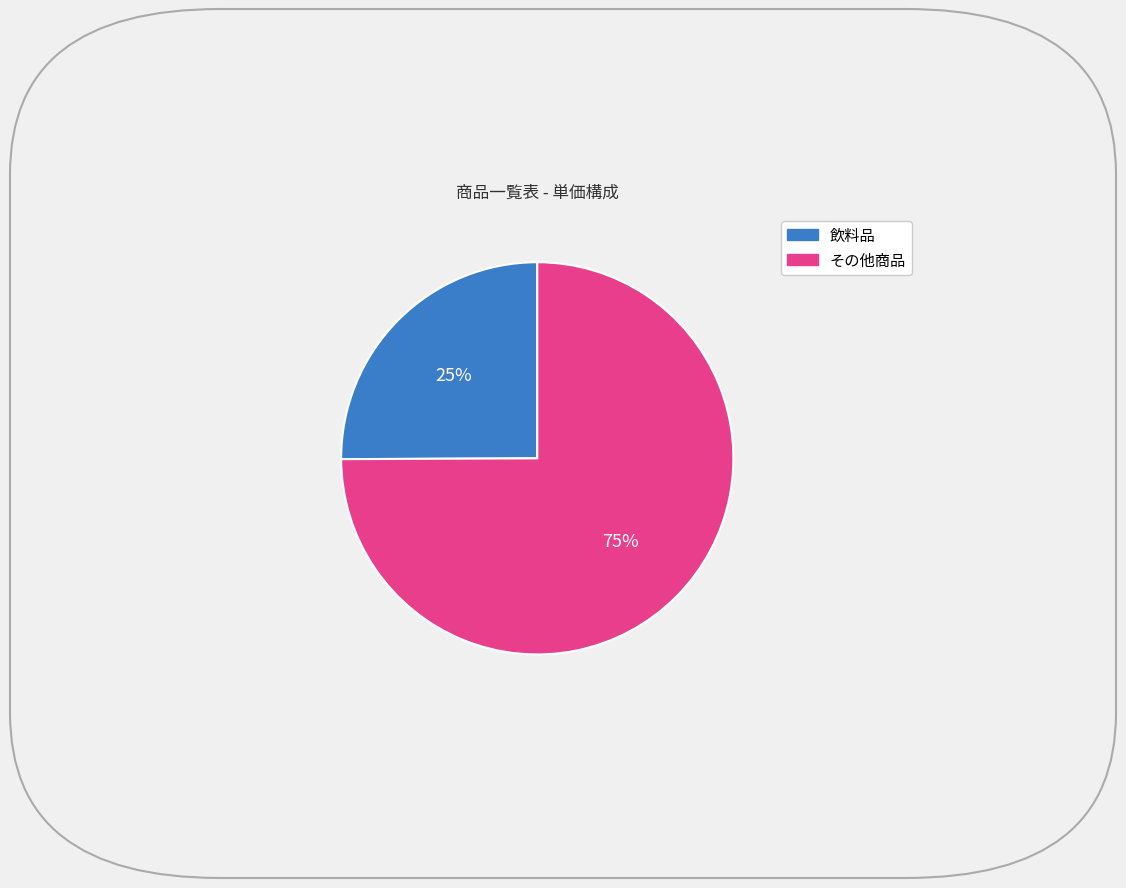

Is there a majority slice in this chart?

Yes